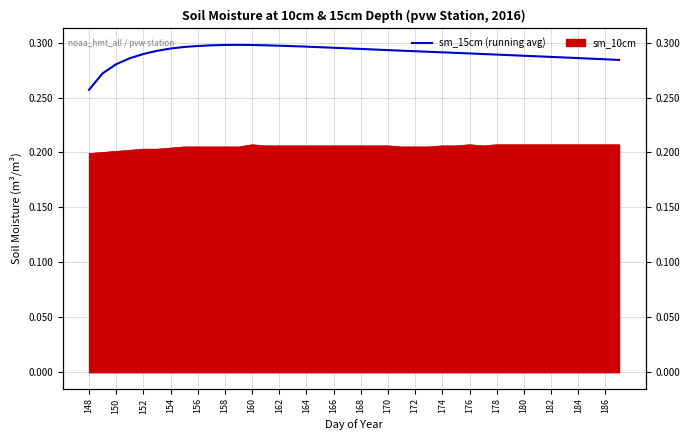

True or false: there are more than 1 points higher than both neighbors.

False